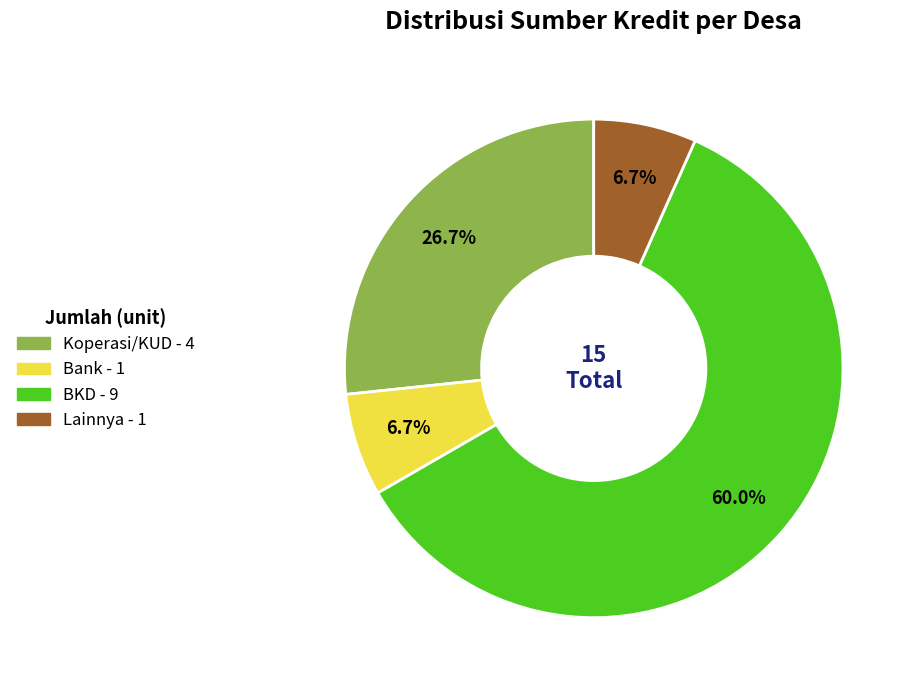

Does BKD account for over 50% of the chart?

Yes